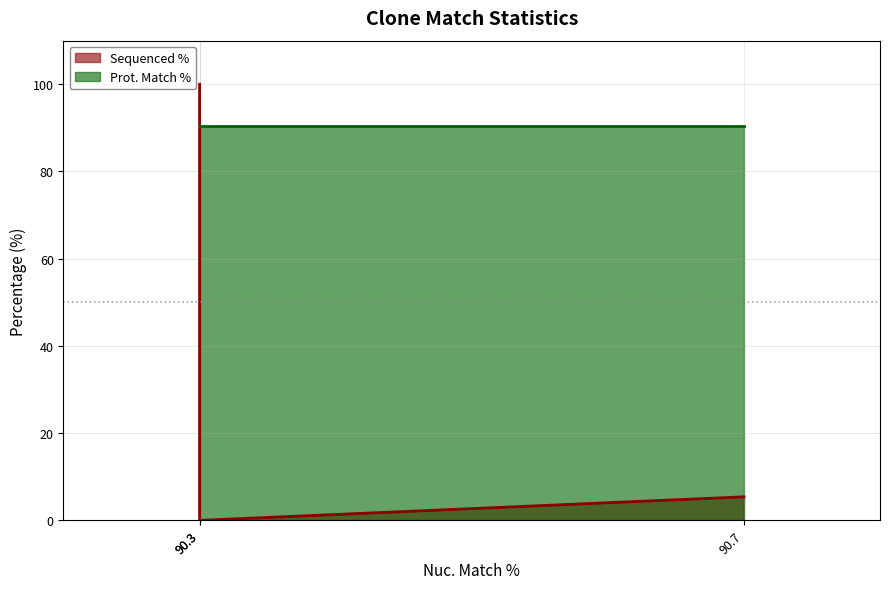

Which has a higher value, 90.3 or 90.7?

90.3